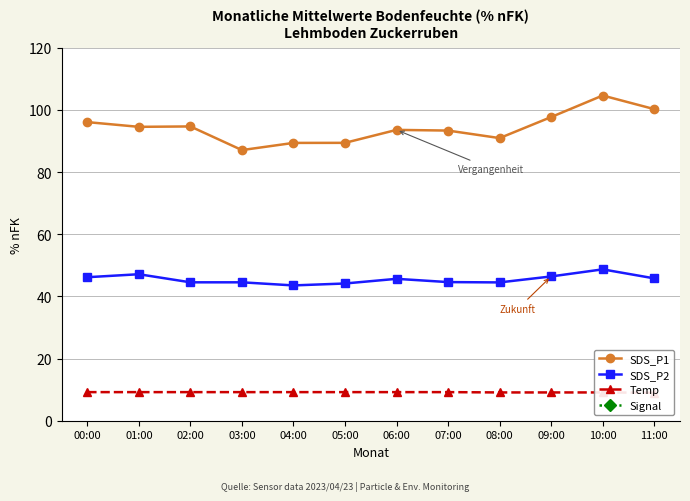

Count the Signal values in the range -70 to -69.

9